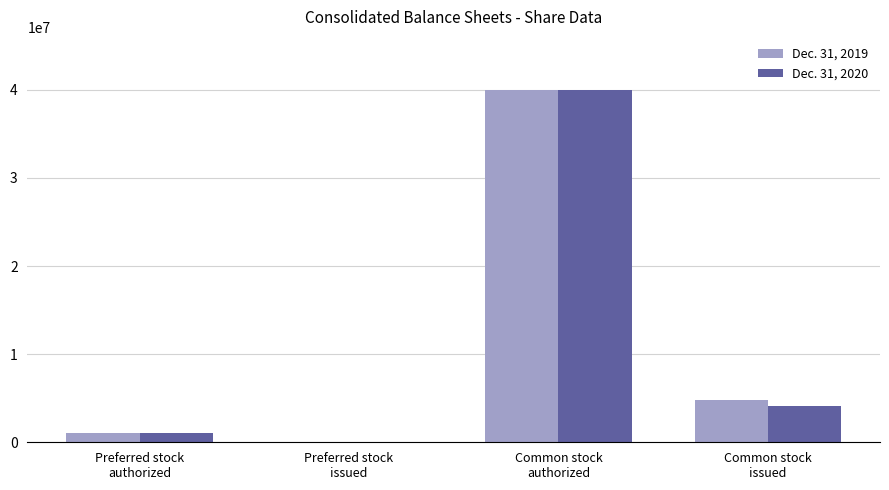

How many distinct data groups are displayed?

2